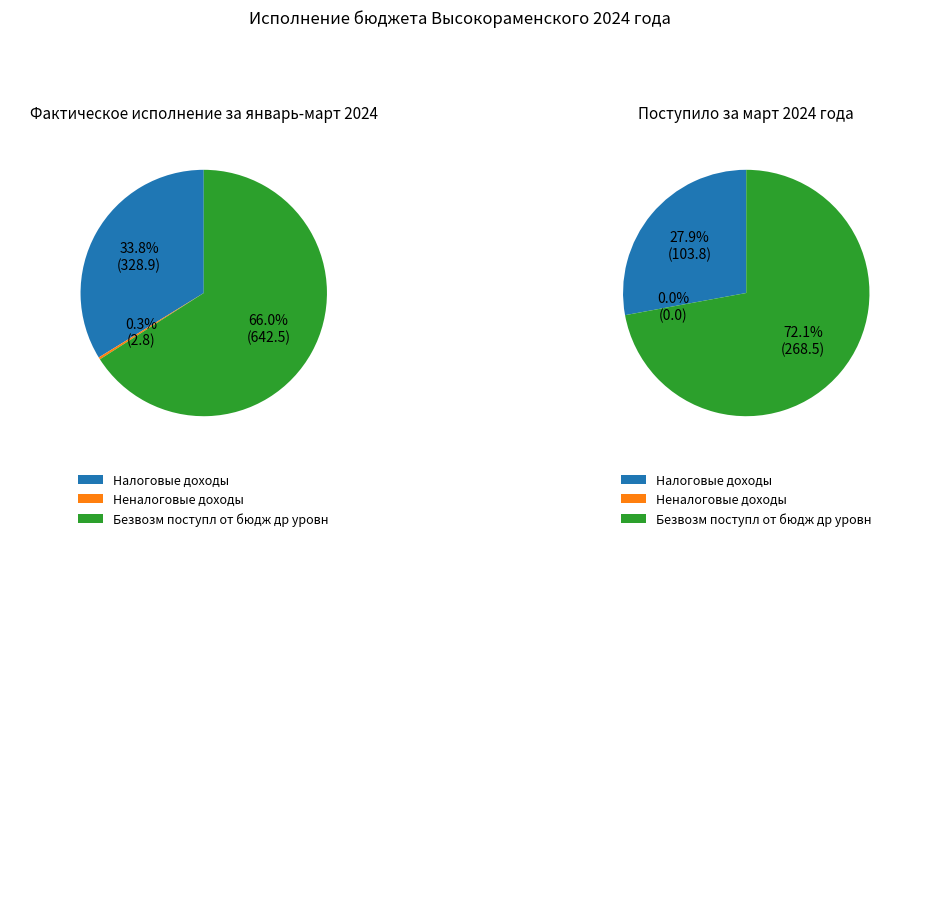

At 1, list the series in order from largest to smallest.

Безвозм поступл от бюдж др уровн, Налоговые доходы, Неналоговые доходы